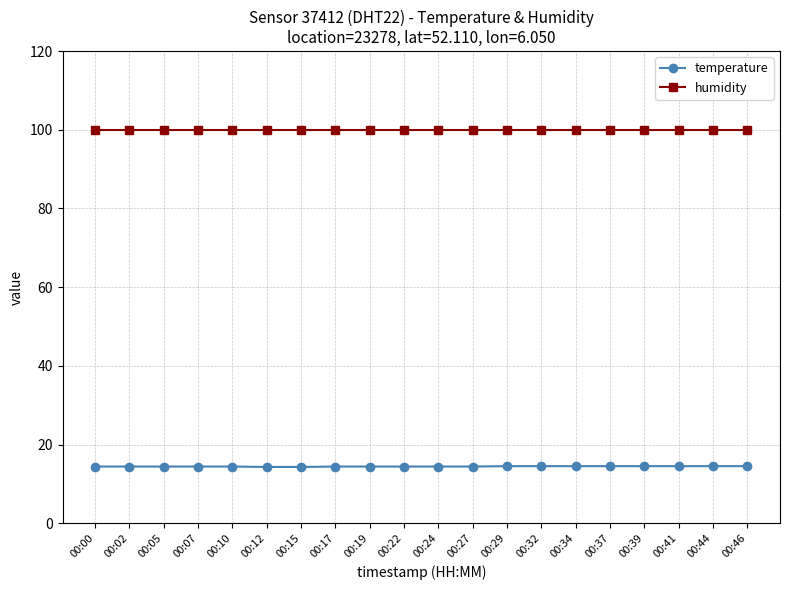

What is the value of the humidity point at the 7th from the left?

99.9